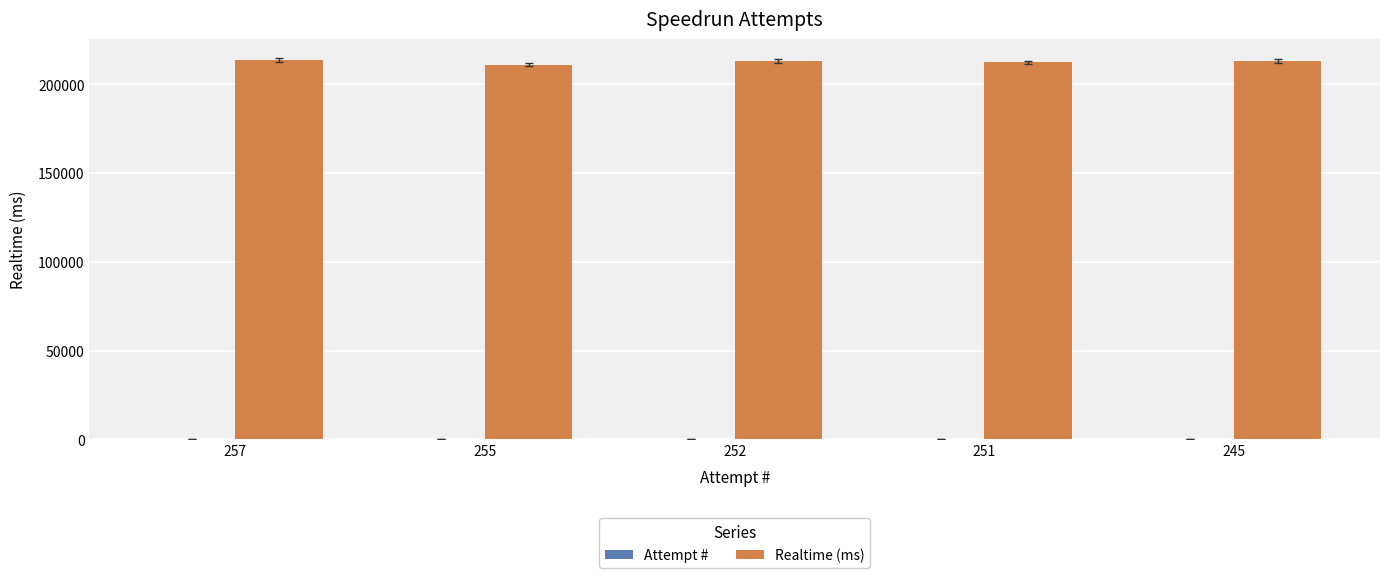

What is the greatest value displayed?

213680